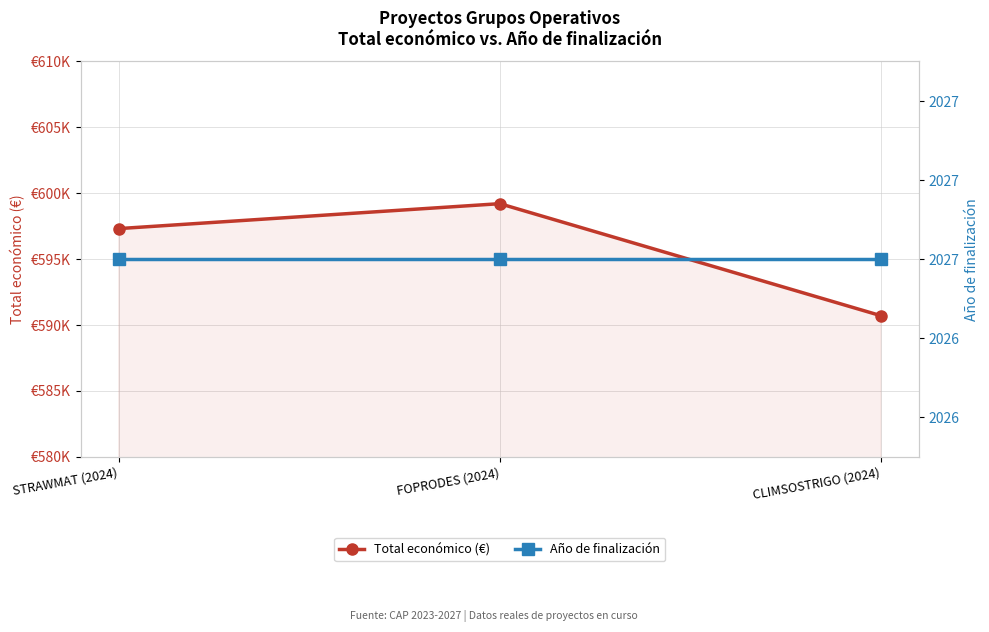

Which series has the largest range (max minus min)?

Total económico (€)